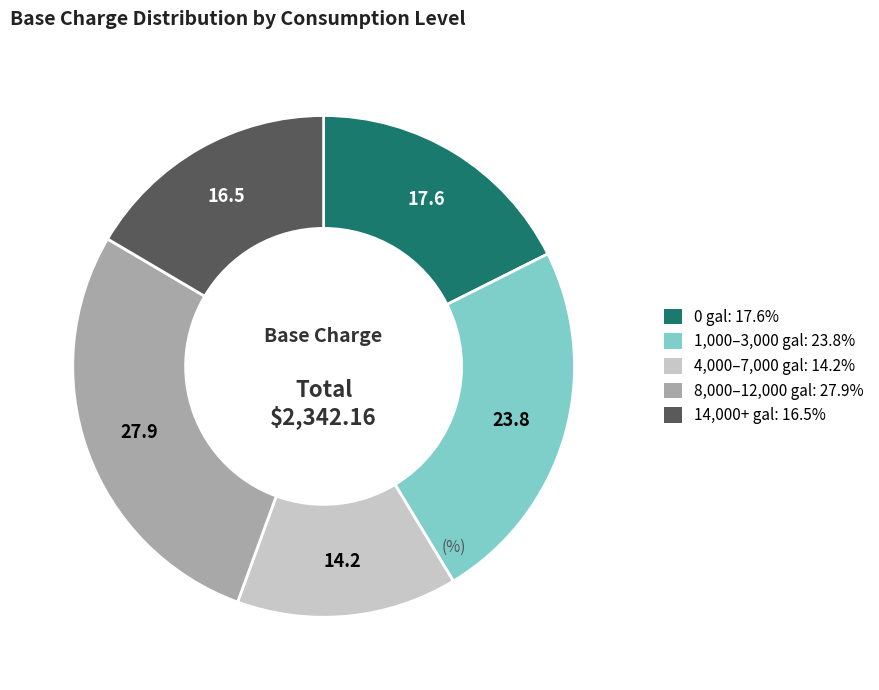

How many segments does this pie chart have?

5